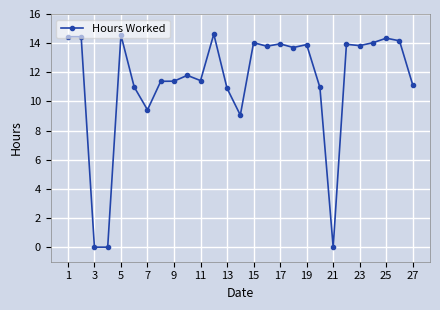

What is the greatest value displayed?

14.6